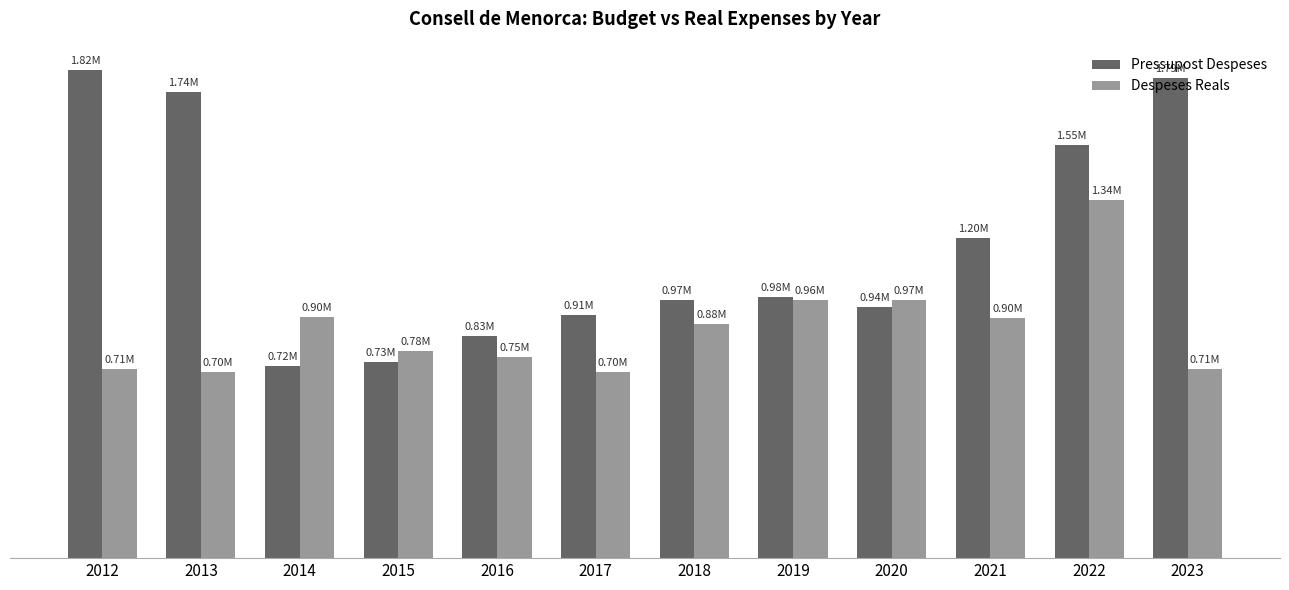

Does the chart contain stacked bars?

No